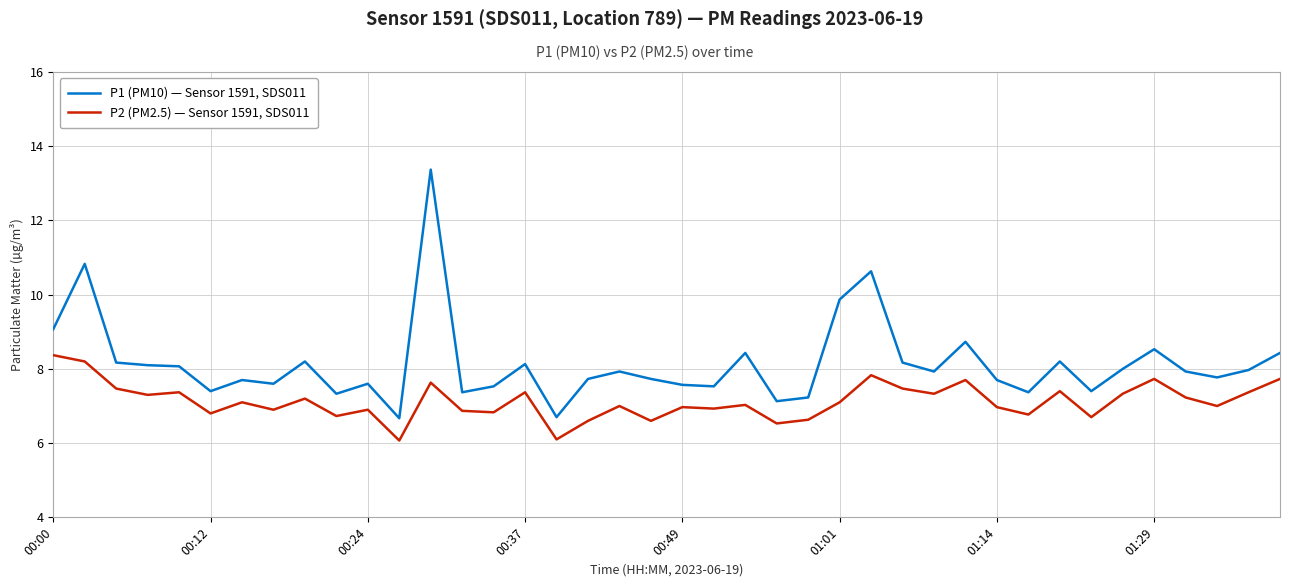

True or false: P2 (PM2.5) — Sensor 1591, SDS011 and P1 (PM10) — Sensor 1591, SDS011 cross at least once.

False